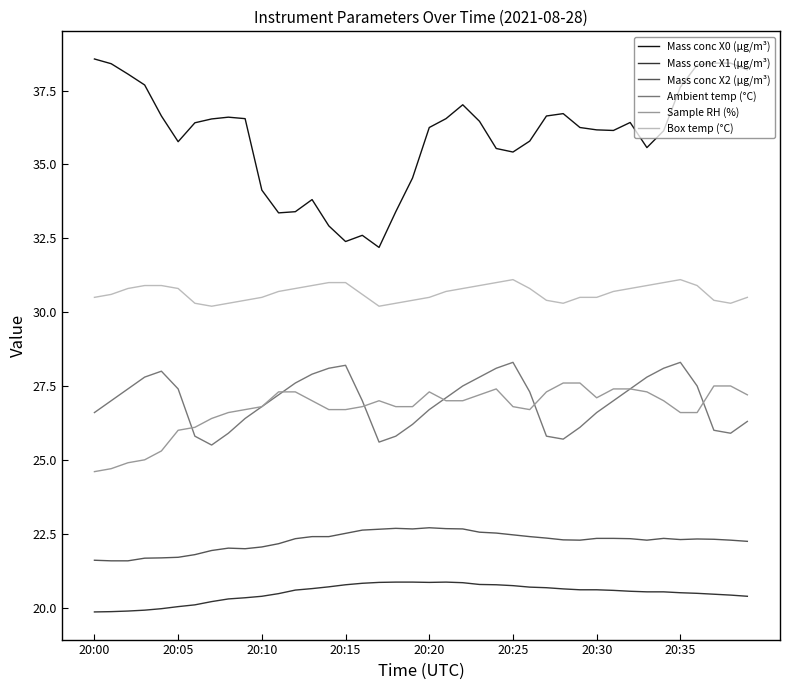

Does the chart display data point markers on the line(s)?

No